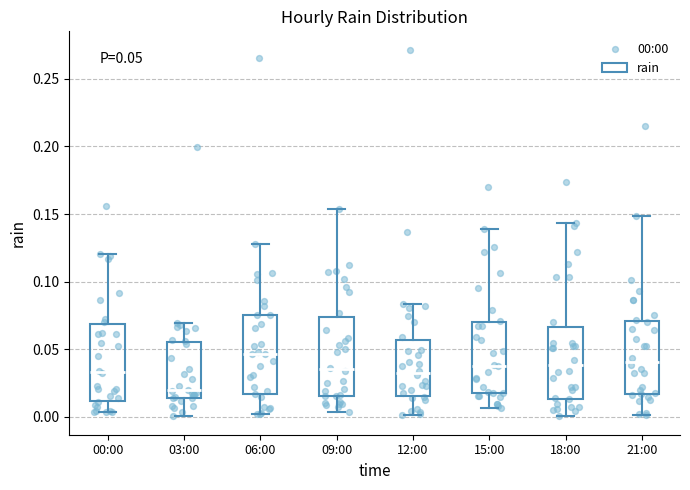

Which box has the lowest median line?

03:00